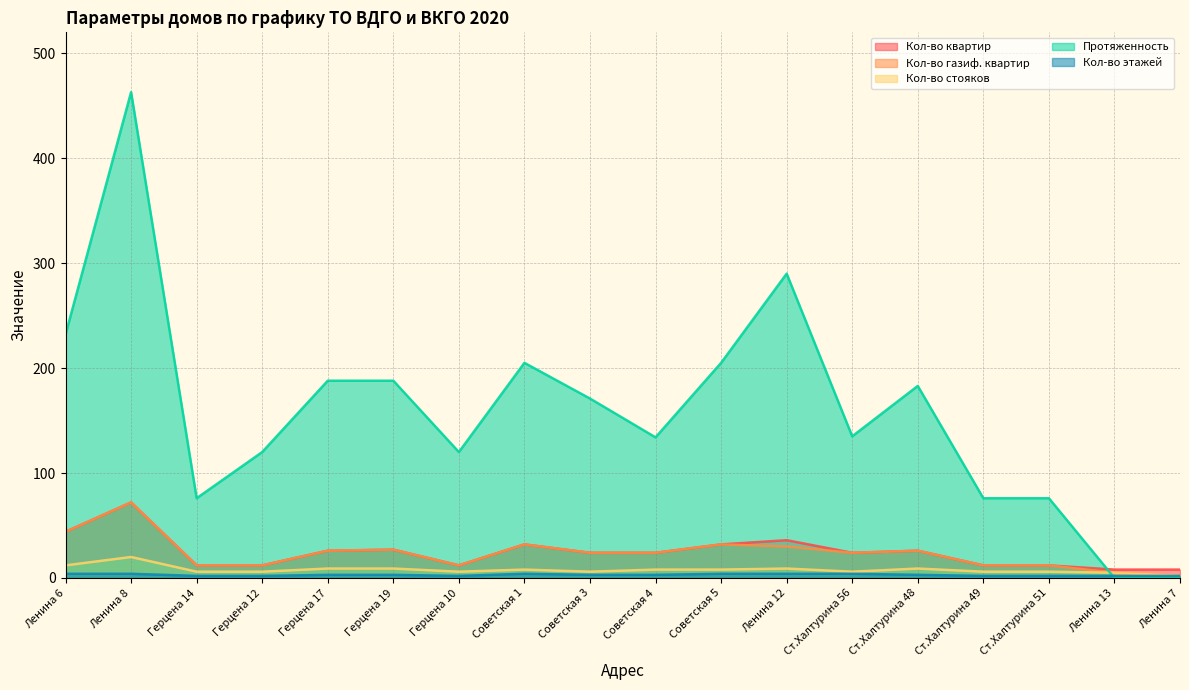

How many lines are shown in the chart?

5